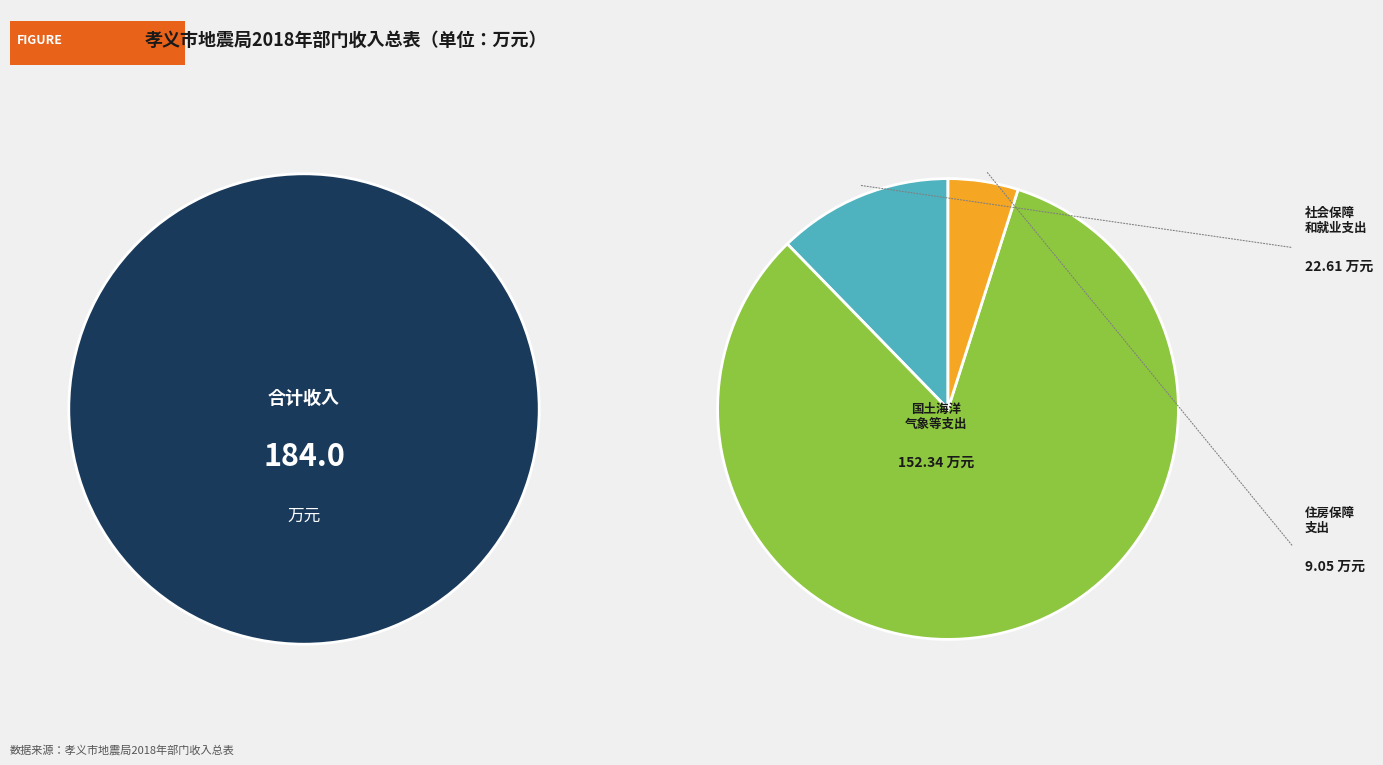

Do 住房保障支出 and 社会保障和就业支出 together represent more than half of the pie?

No